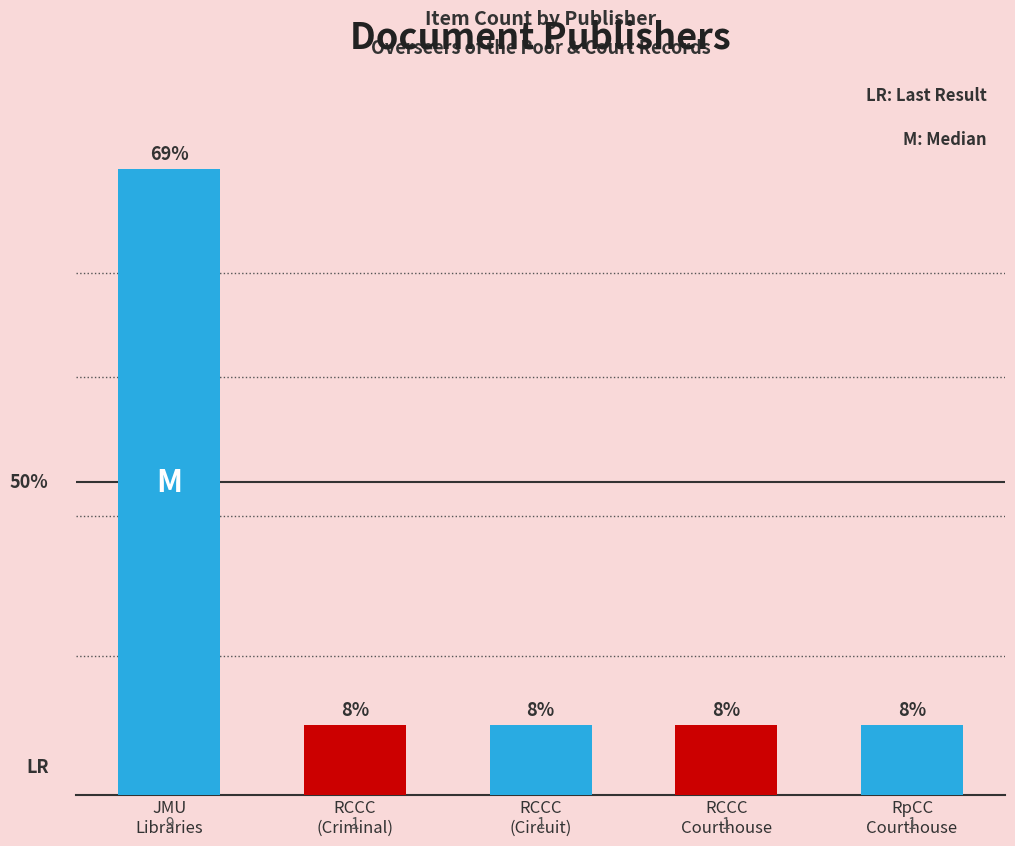

Rank the categories by value from highest to lowest.

JMU
Libraries, RCCC
(Criminal), RCCC
(Circuit), RCCC
Courthouse, RpCC
Courthouse